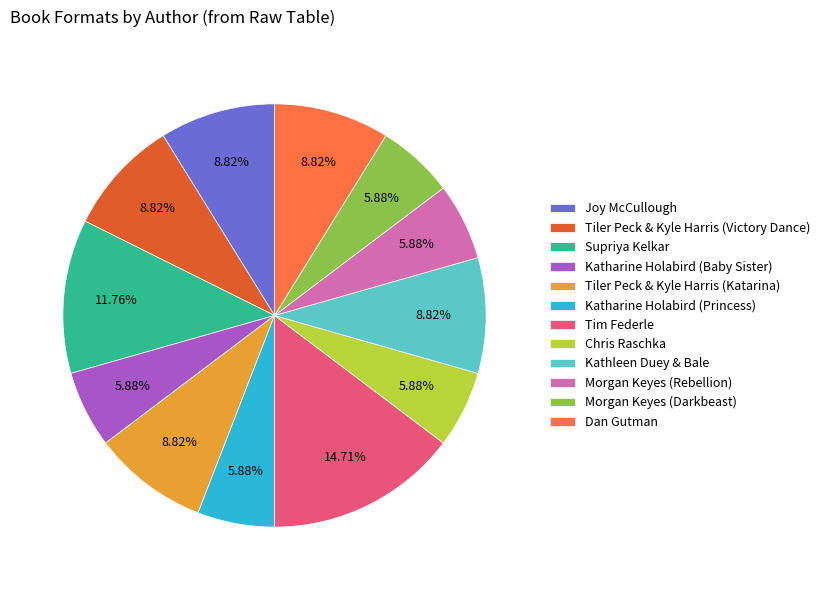

Is there any slice that represents more than half of the pie?

No